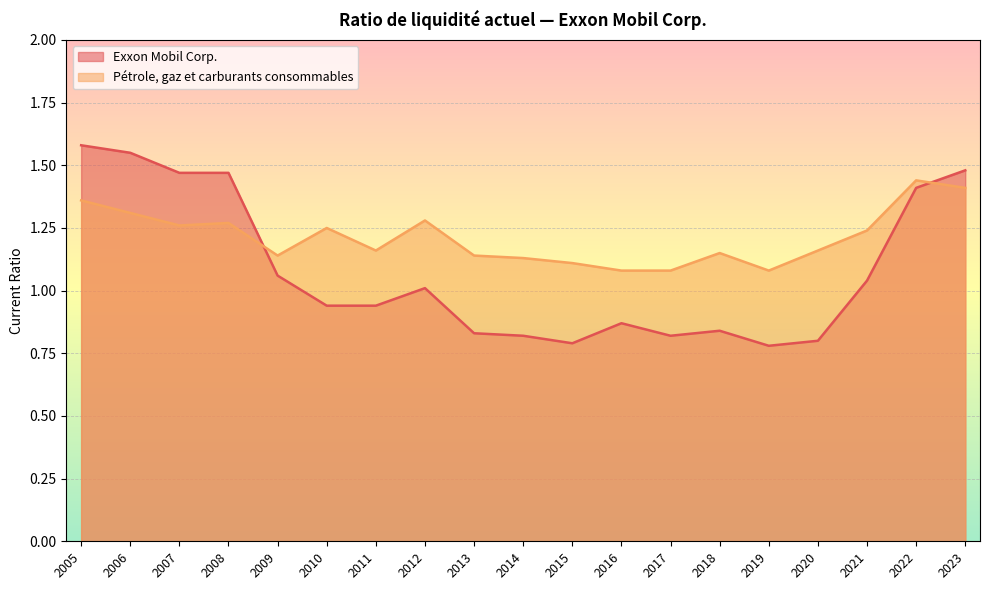

What is the sum of all Exxon Mobil Corp. values?

20.5